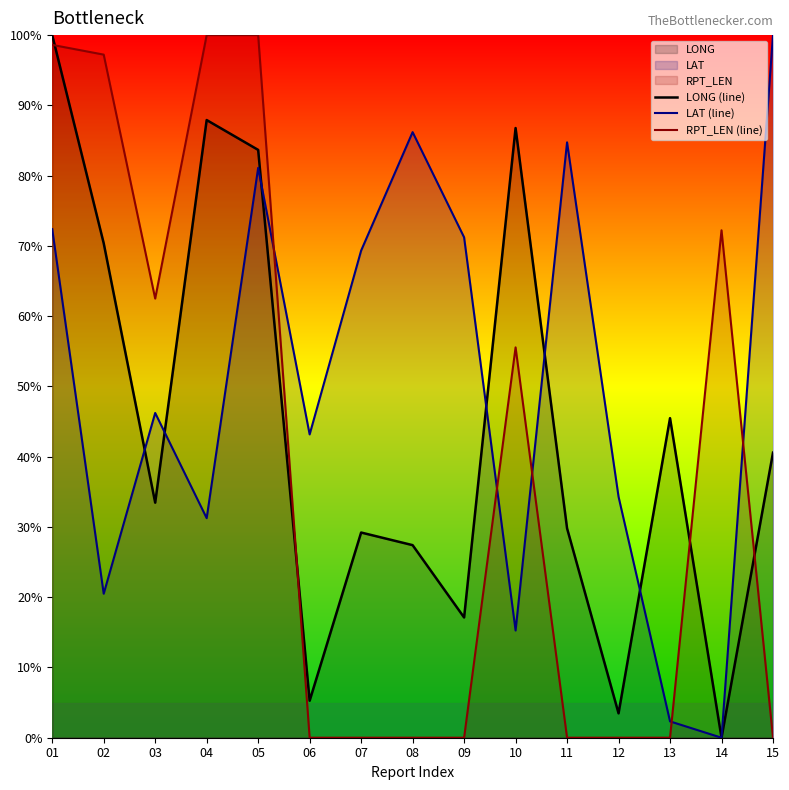

List the series in order of their peak value, lowest first.

LONG (line), LAT (line), RPT_LEN (line)